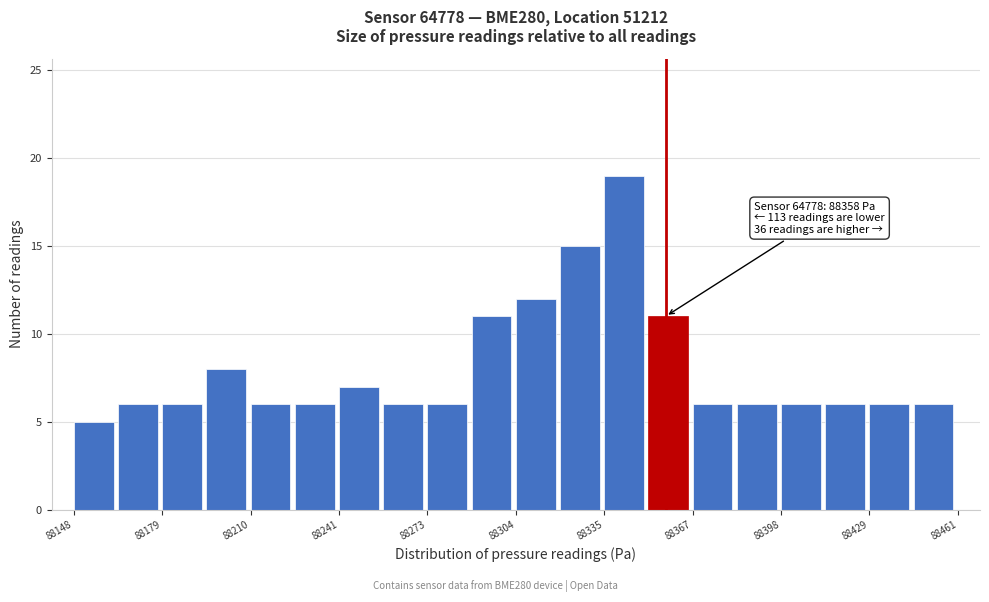

Read against the x-axis, roughly where is the centre of the tallest bar?

88345